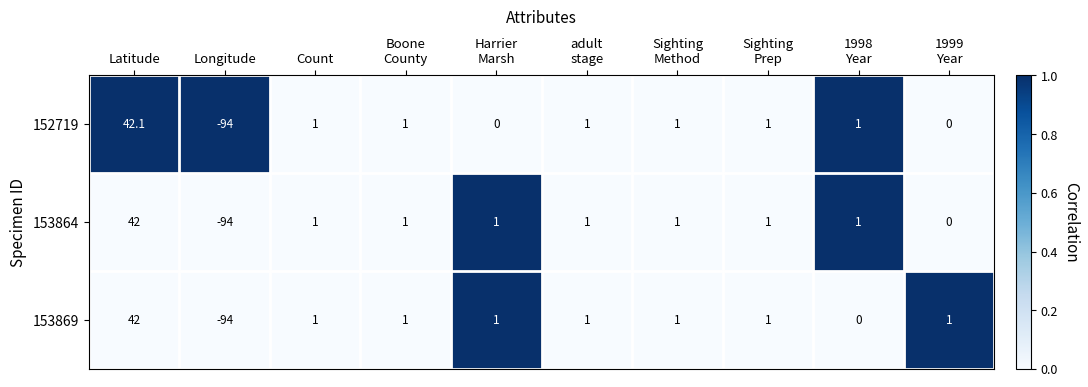

Where does the 152719 series first go above 1?

Latitude